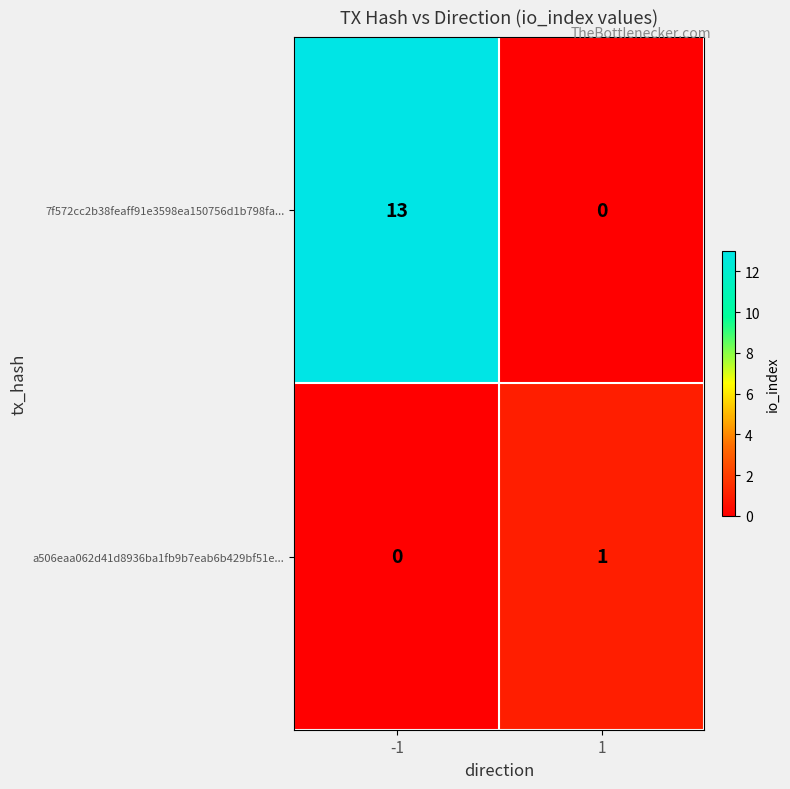

Between -1 and 1, which series saw the biggest shift?

7f572cc2b38feaff91e3598ea150756d1b798fa...